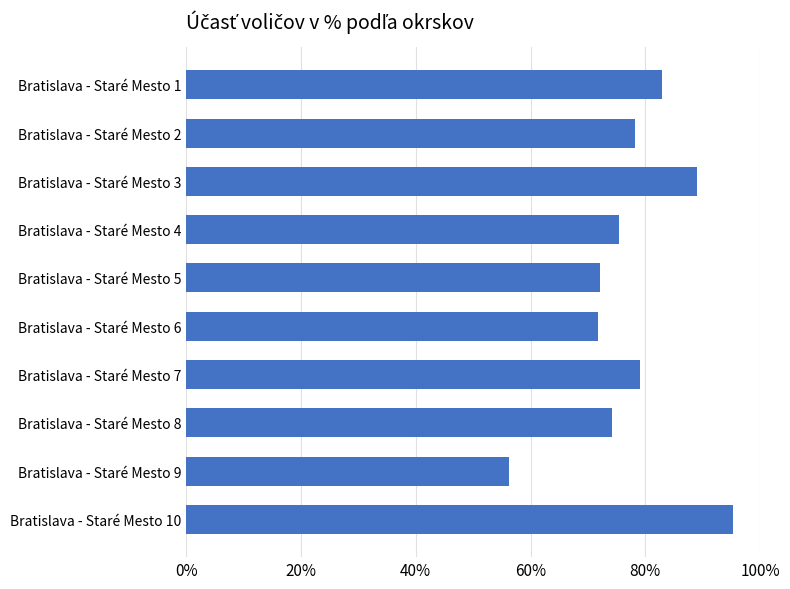

What is the approximate value at Bratislava - Staré Mesto 5?

72.0